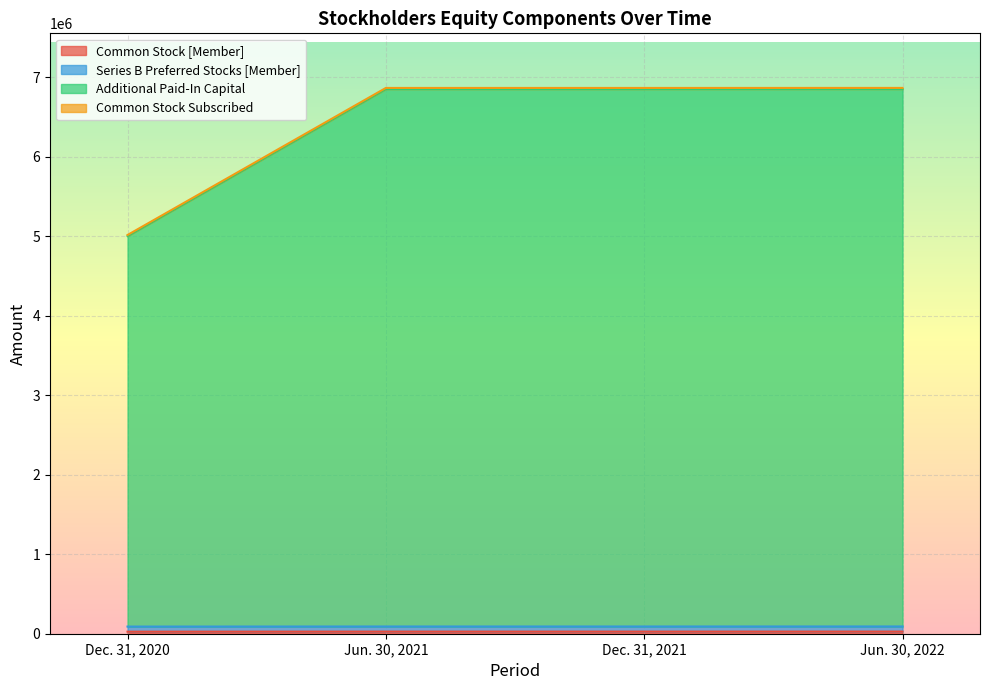

Is it true that Common Stock [Member] equals 26926 at Dec. 31, 2021?

True